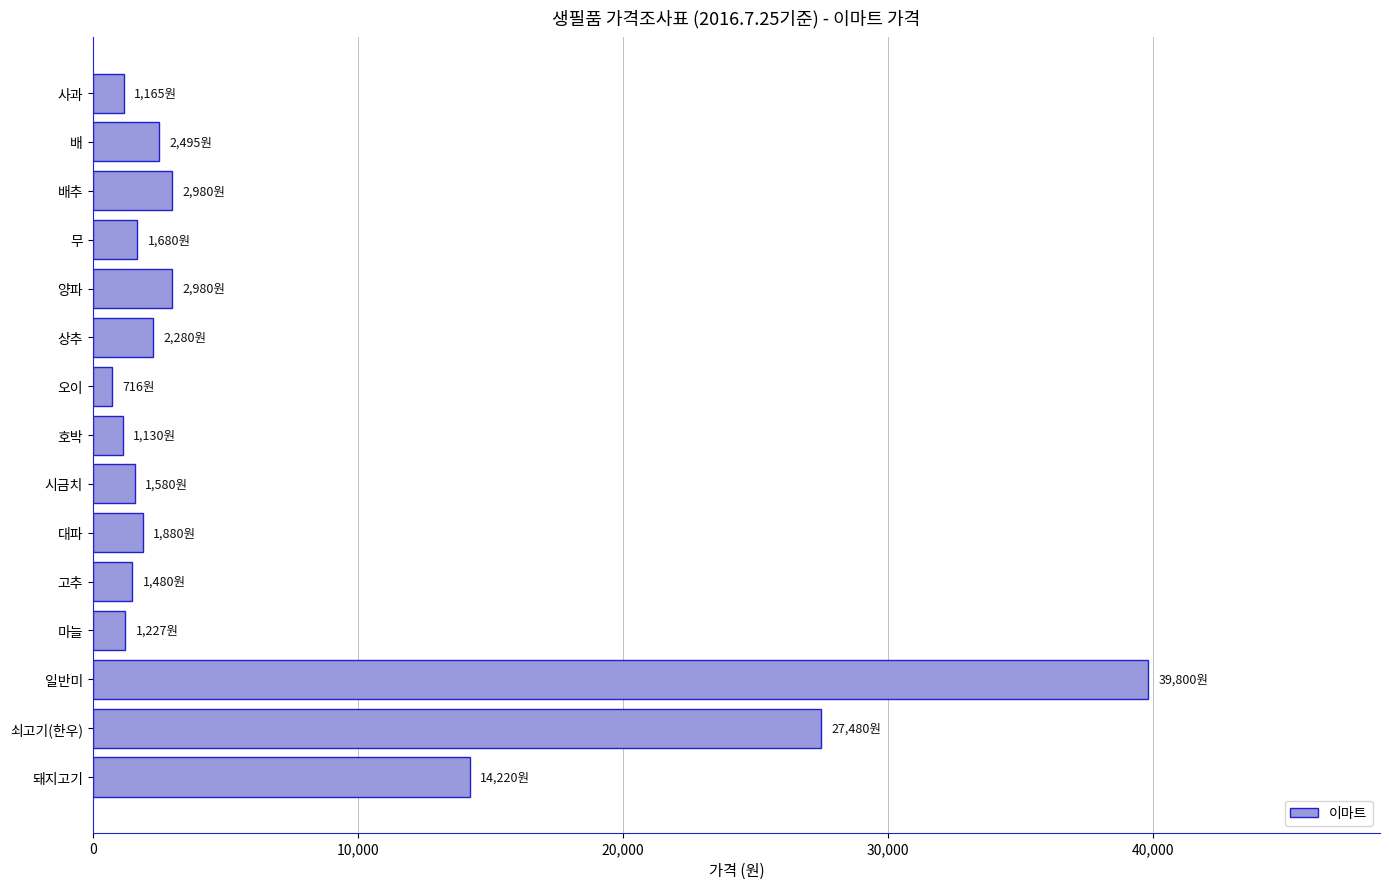

What is the label of the 4th bar from the bottom?

마늘